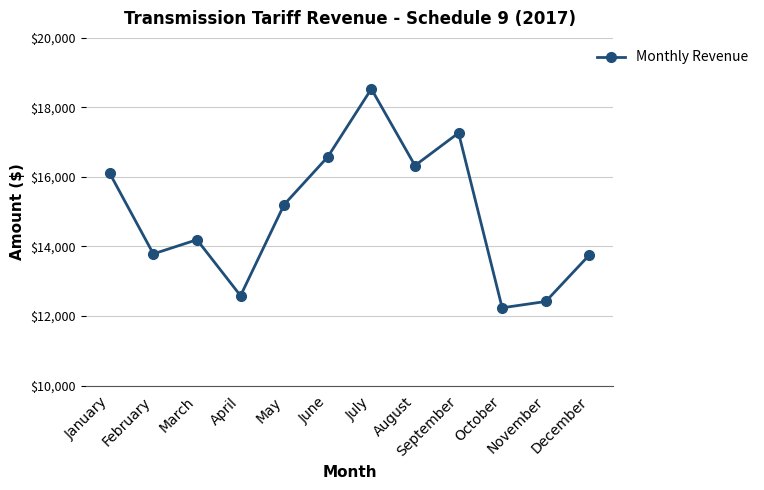

What is the minimum value shown in the chart?

12236.3